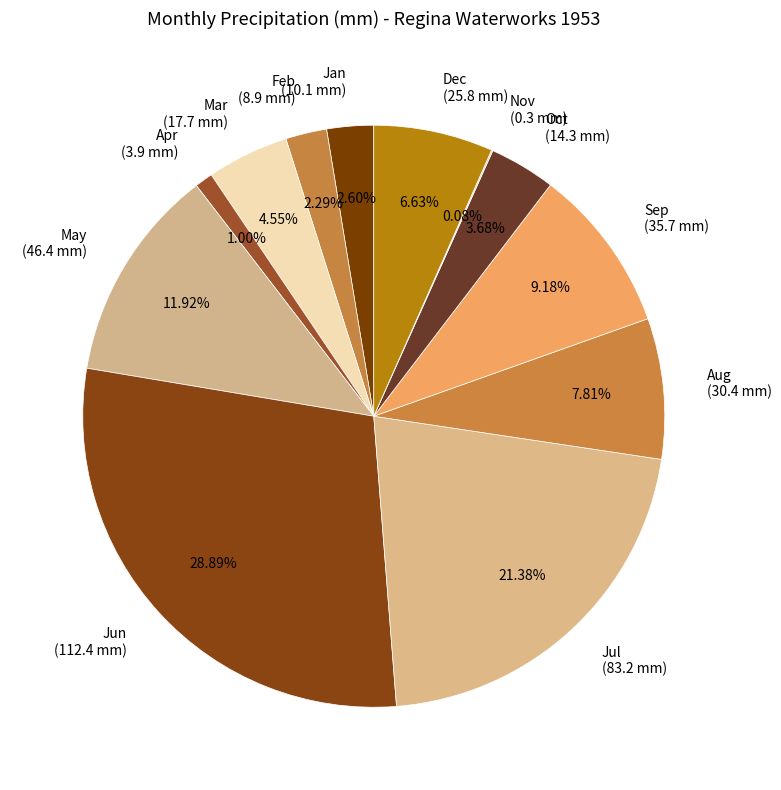

Is there a majority slice in this chart?

No